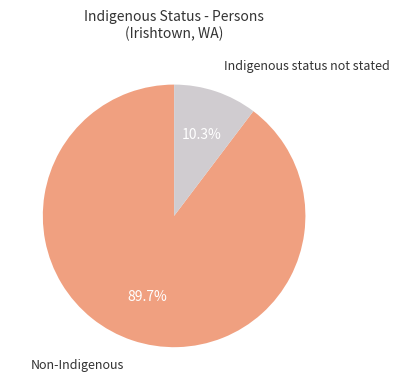

Which category has the biggest portion of the pie?

Non-Indigenous